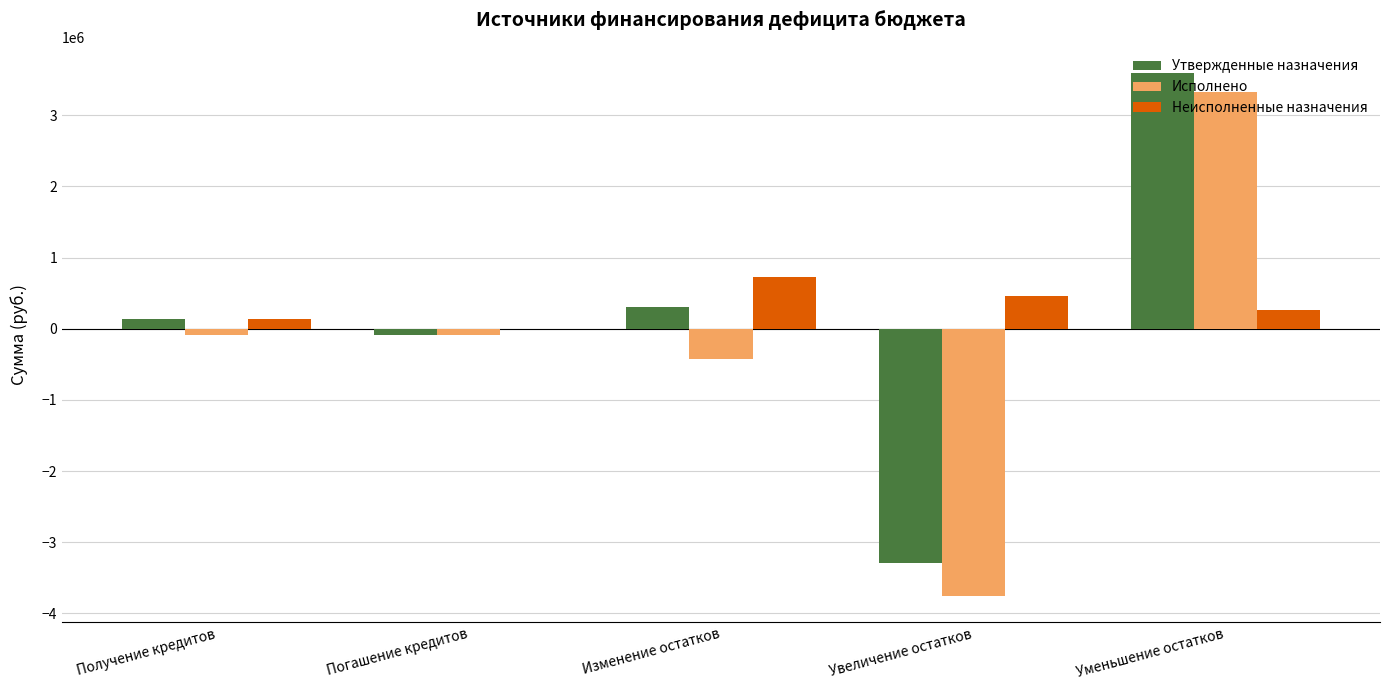

What is the maximum value shown in the chart?

3594333.5